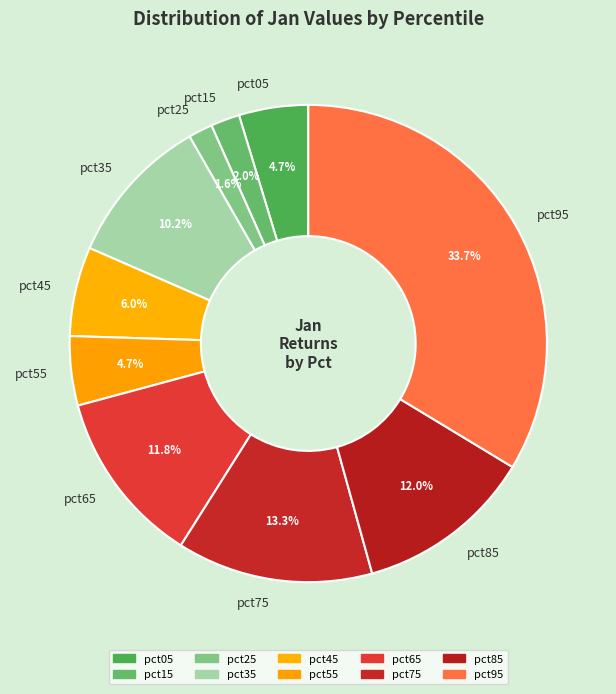

How many slices are in this pie chart?

10